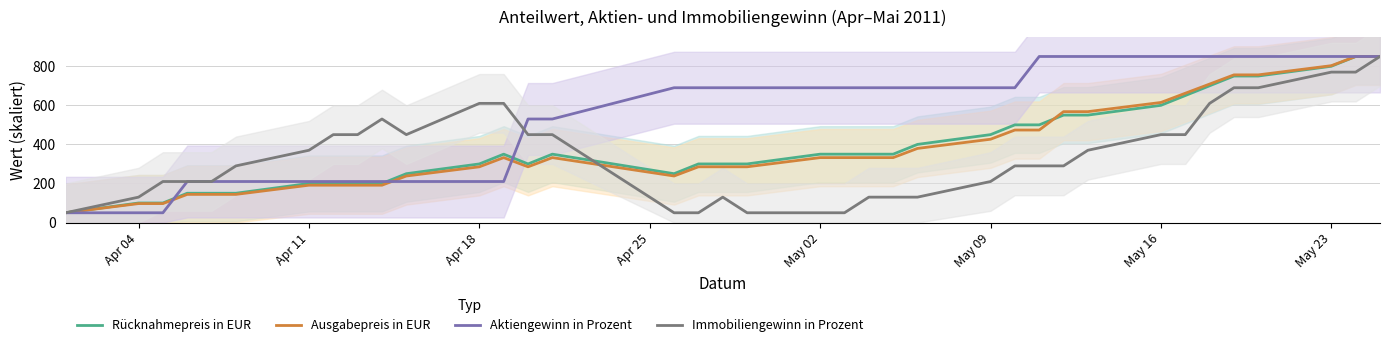

How many categories are shown in the chart?

37